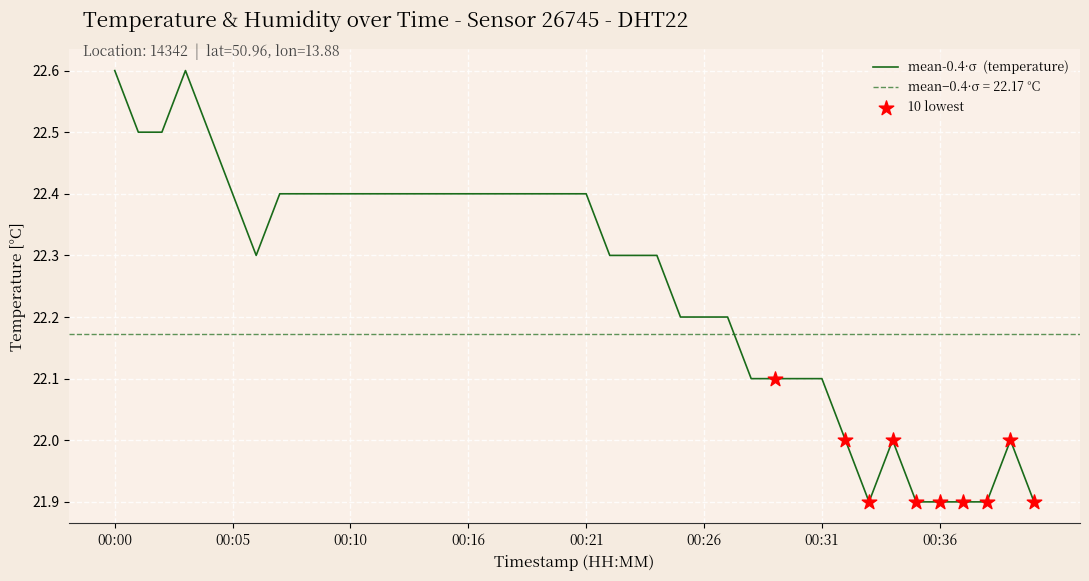

Between 00:24 and 00:03, which is larger?

00:03